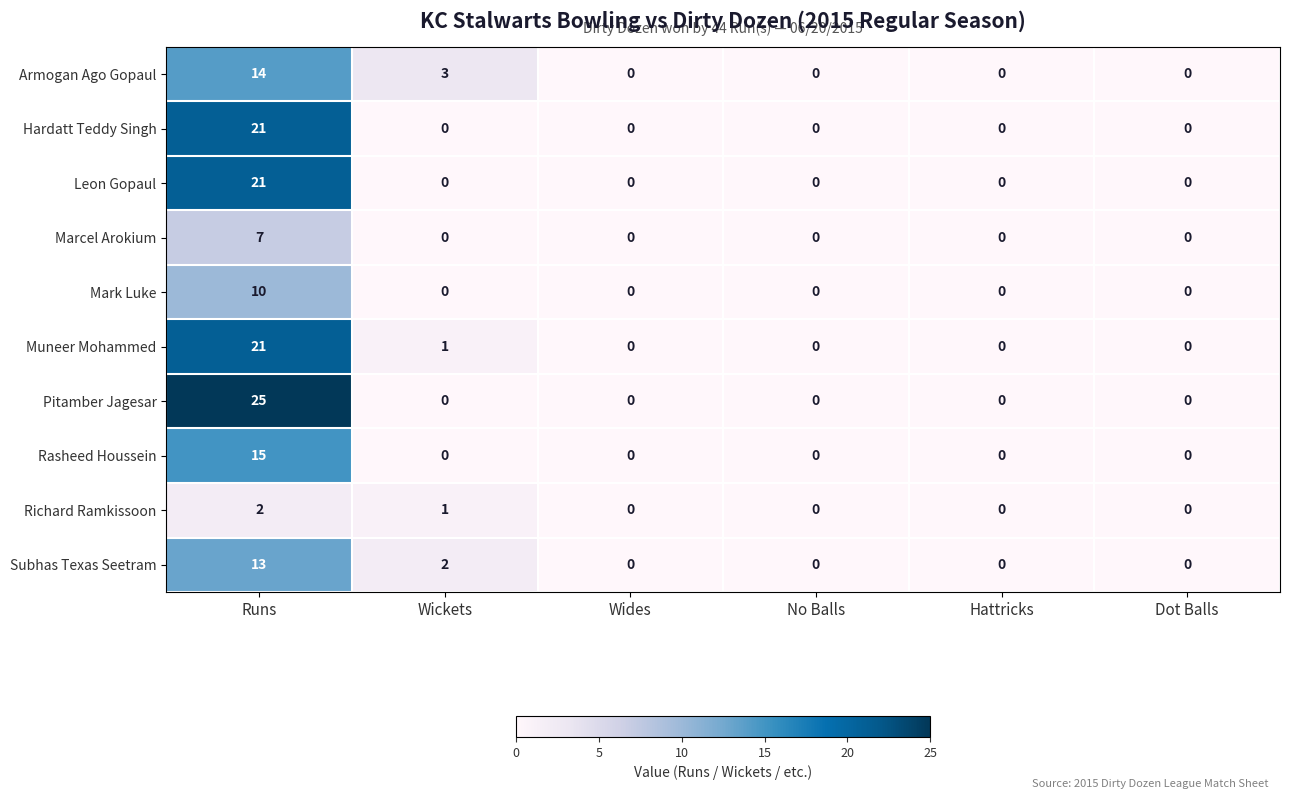

Count the number of data series in this chart.

10